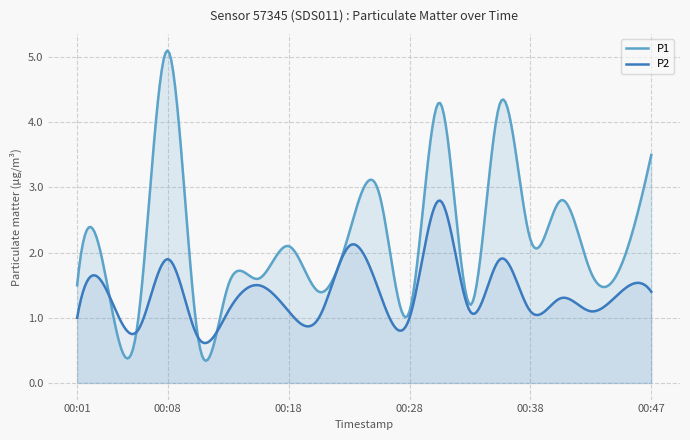

Is the value of P1 at 00:15 greater than the value of P2 at 00:30?

No